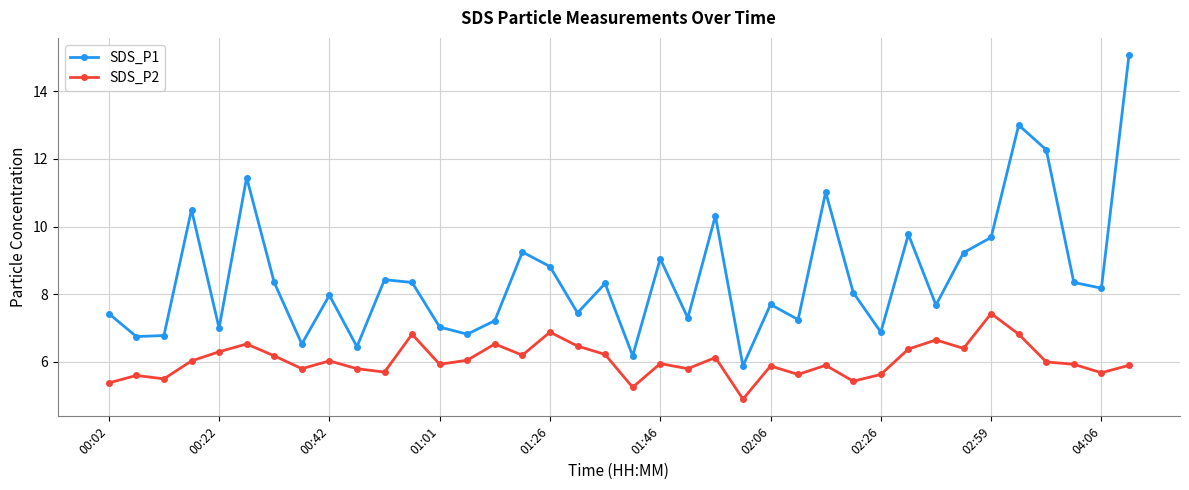

True or false: SDS_P1 has more than 1 interior local peaks.

True